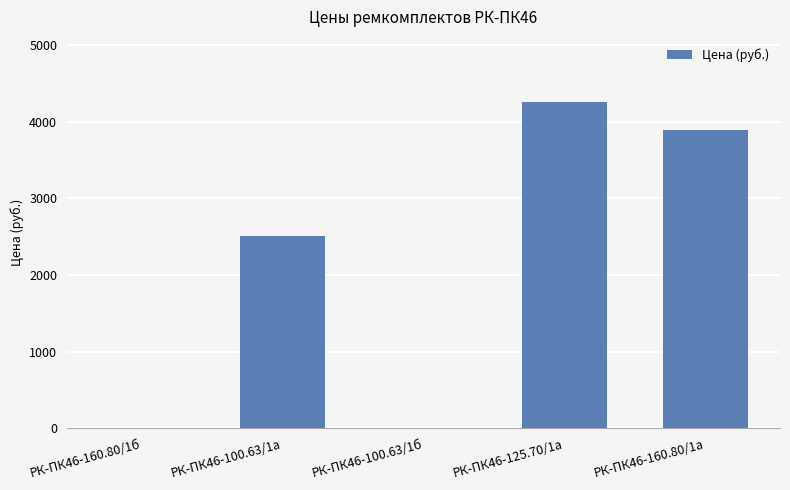

At which label is the value closest to 2127?

РК-ПК46-100.63/1а